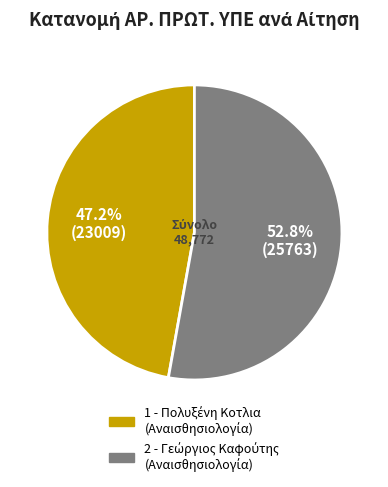

Is there any slice that represents more than half of the pie?

Yes